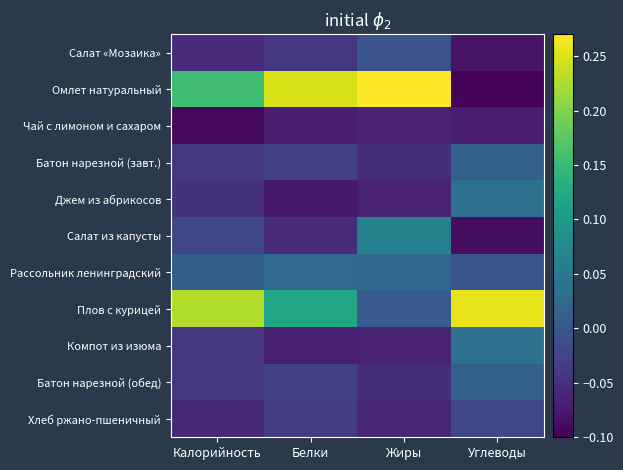

Reading right to left, what are all the values shown in this chart?

Салат «Мозаика»: Углеводы=-0.1	Жиры=-0.0	Белки=-0.0	Калорийность=-0.1
Омлет натуральный: Углеводы=-0.1	Жиры=0.3	Белки=0.2	Калорийность=0.2
Чай с лимоном и сахаром: Углеводы=-0.1	Жиры=-0.1	Белки=-0.1	Калорийность=-0.1
Батон нарезной (завт.): Углеводы=0.0	Жиры=-0.1	Белки=-0.0	Калорийность=-0.0
Джем из абрикосов: Углеводы=0.0	Жиры=-0.1	Белки=-0.1	Калорийность=-0.0
Салат из капусты: Углеводы=-0.1	Жиры=0.1	Белки=-0.1	Калорийность=-0.0
Рассольник ленинградский: Углеводы=-0.0	Жиры=0.0	Белки=0.0	Калорийность=0.0
Плов с курицей: Углеводы=0.3	Жиры=0.0	Белки=0.1	Калорийность=0.2
Компот из изюма: Углеводы=0.0	Жиры=-0.1	Белки=-0.1	Калорийность=-0.0
Батон нарезной (обед): Углеводы=0.0	Жиры=-0.1	Белки=-0.0	Калорийность=-0.0
Хлеб ржано-пшеничный: Углеводы=-0.0	Жиры=-0.1	Белки=-0.0	Калорийность=-0.1